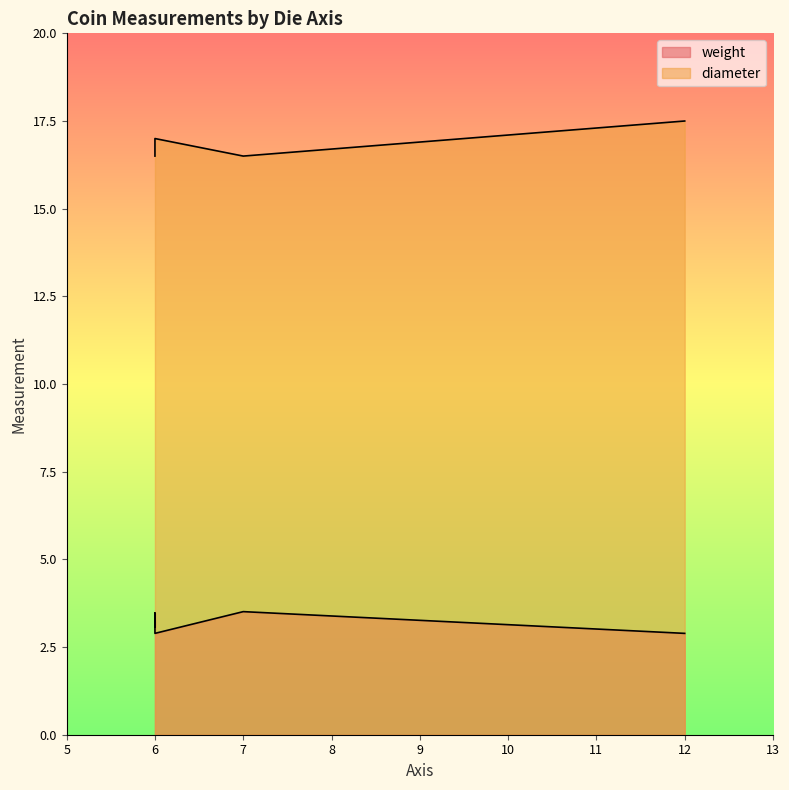

What is the total value across all series at 6?

20.4